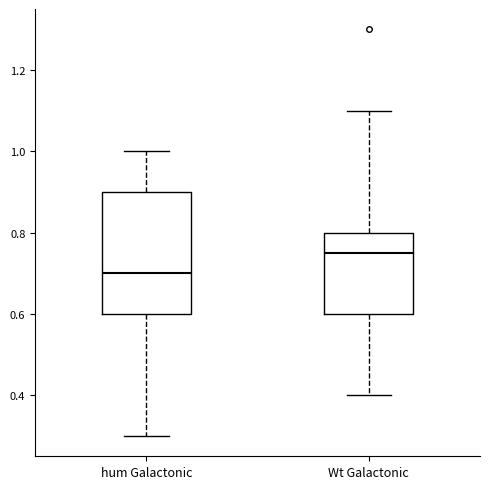

Reading left to right, transcribe this box plot: for each box, give where its median line is, the range the box spans, and where its two whiskers end, as read against the y-axis. The values are not printed on the chart, so give them approximately, as read against the axis.

hum Galactonic: median 0.70, box 0.60 to 0.90, whiskers 0.30 to 1.00
Wt Galactonic: median 0.76, box 0.60 to 0.80, whiskers 0.40 to 1.10